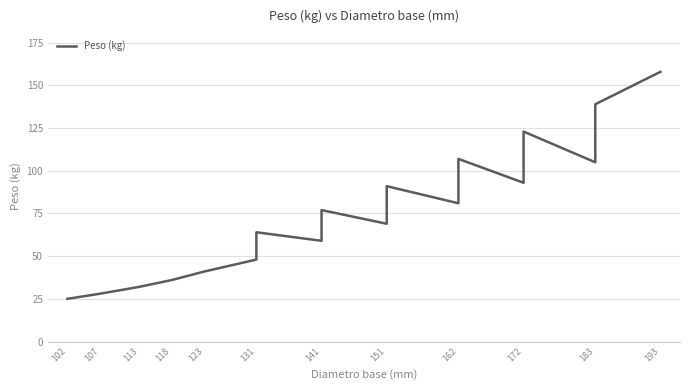

How many lines are shown in the chart?

1